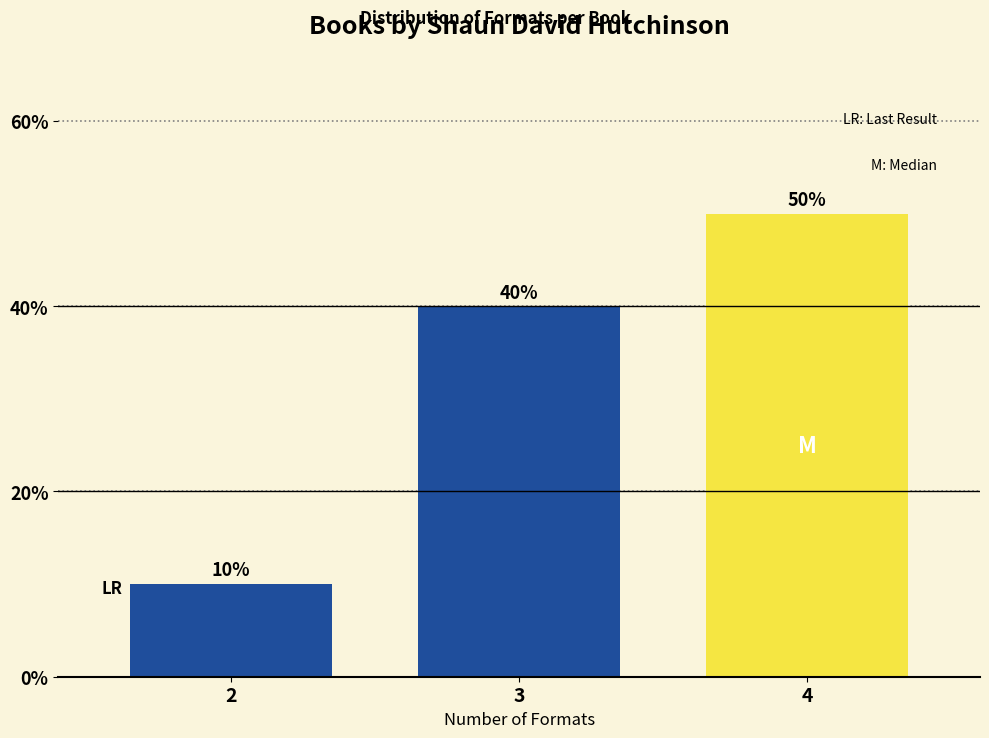

Reading left to right, extract all data points from this chart.

10	40	50